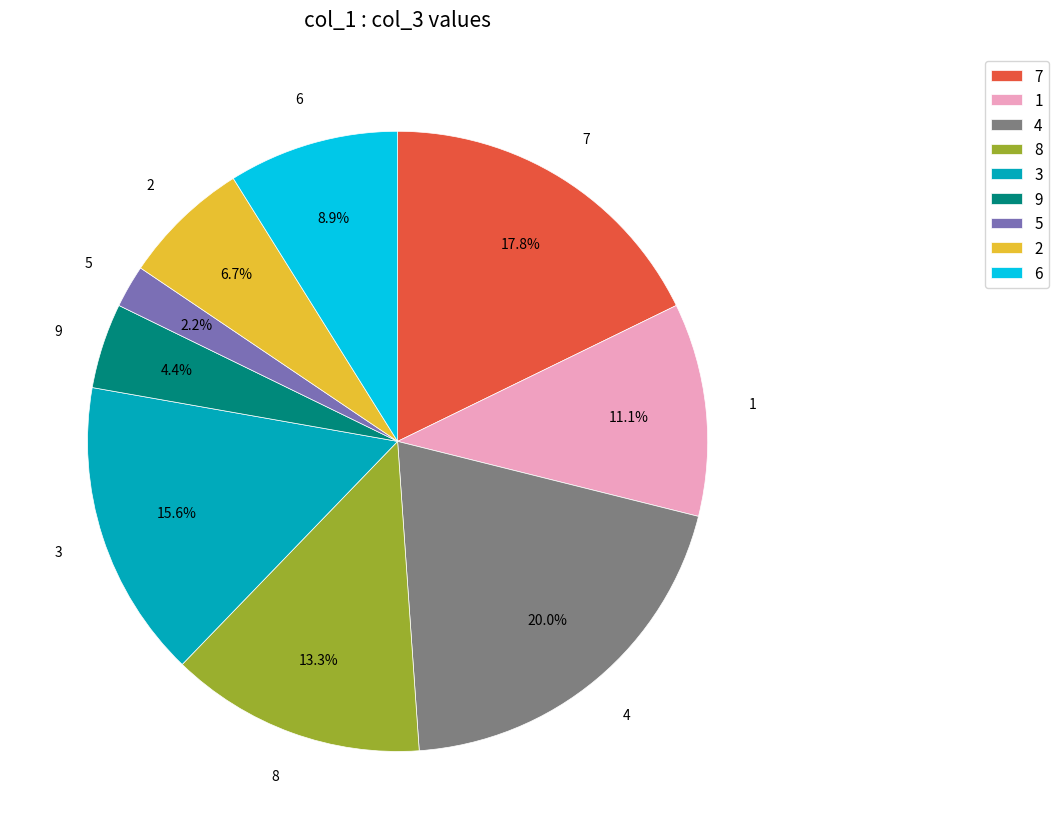

Do 1 and 9 together represent more than half of the pie?

No